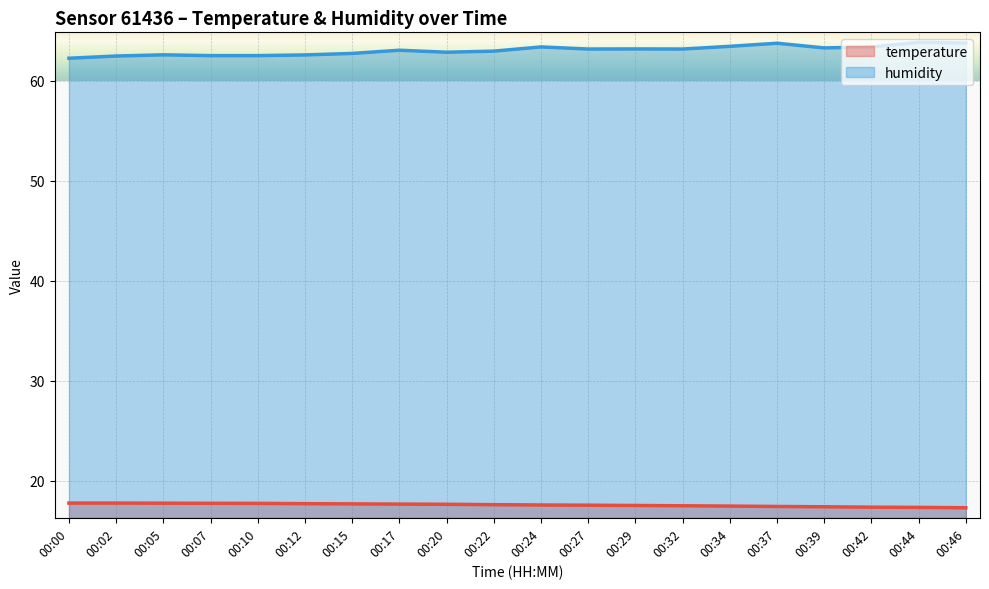

True or false: humidity and temperature cross at least once.

False